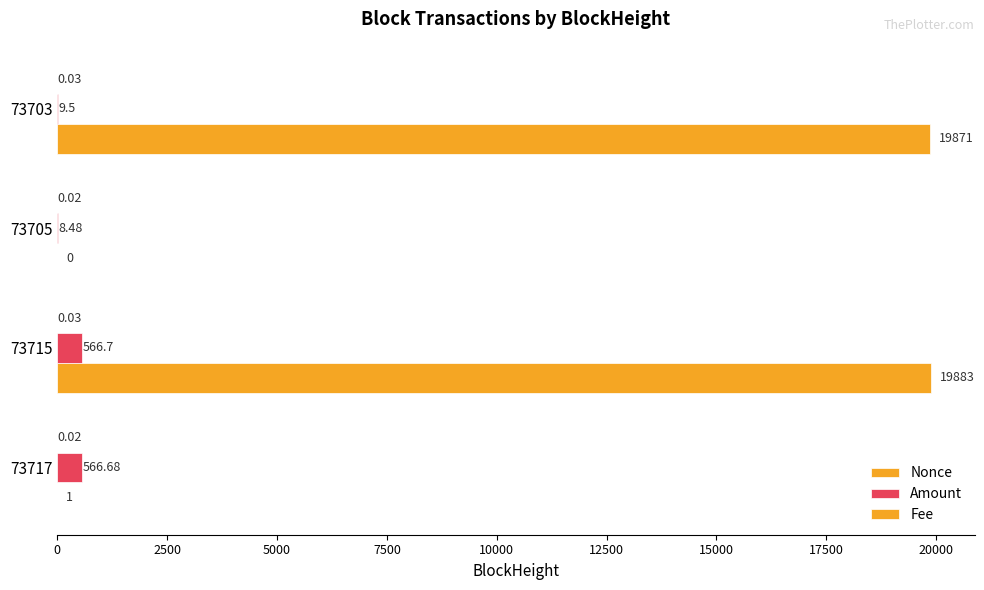

How many values in the Amount series exceed 566?

2